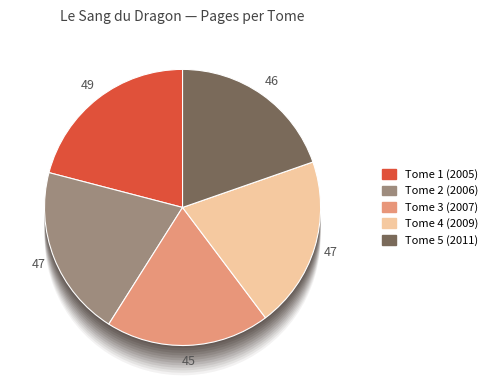

Does any single category account for the majority?

No